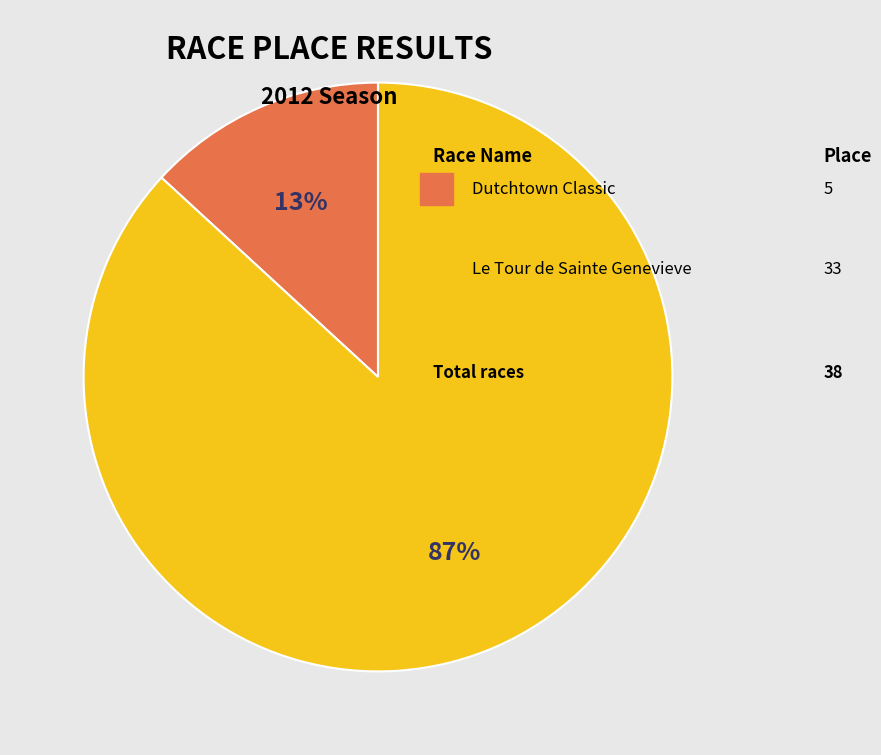

Is there a majority slice in this chart?

Yes